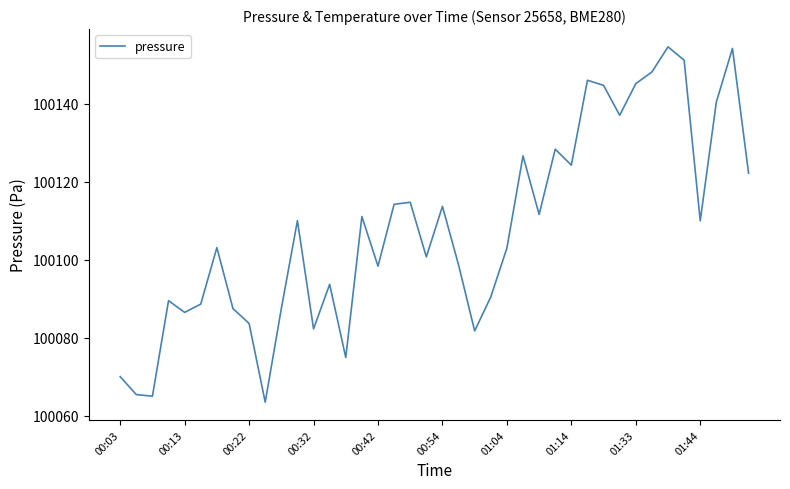

True or false: there are more than 0 points higher than both neighbors.

True